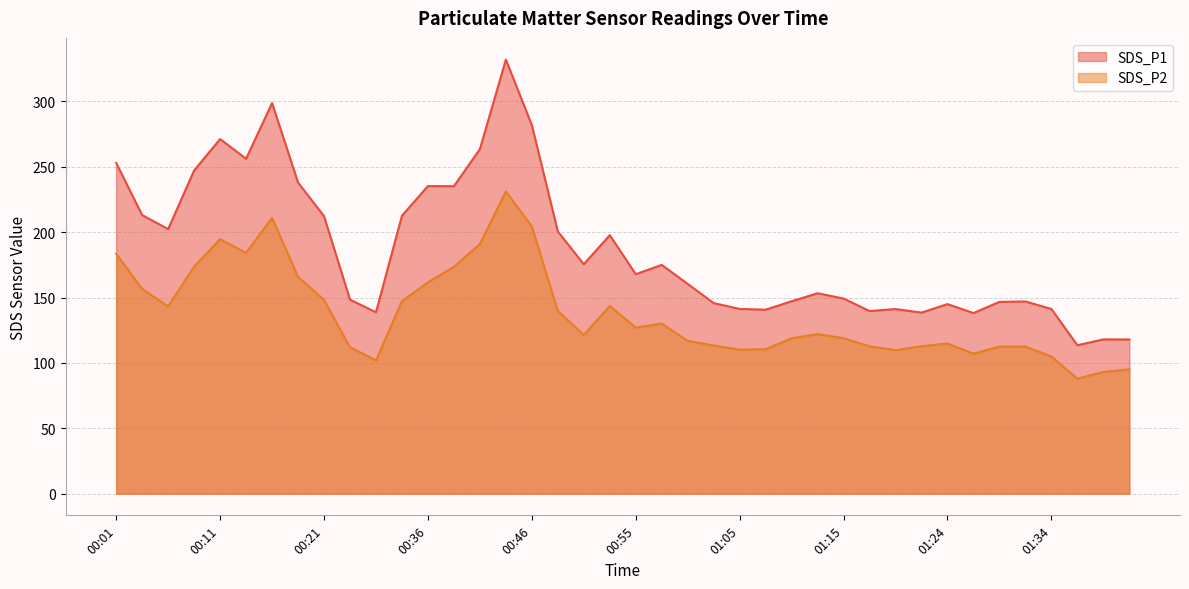

What is the smallest value displayed?

88.0